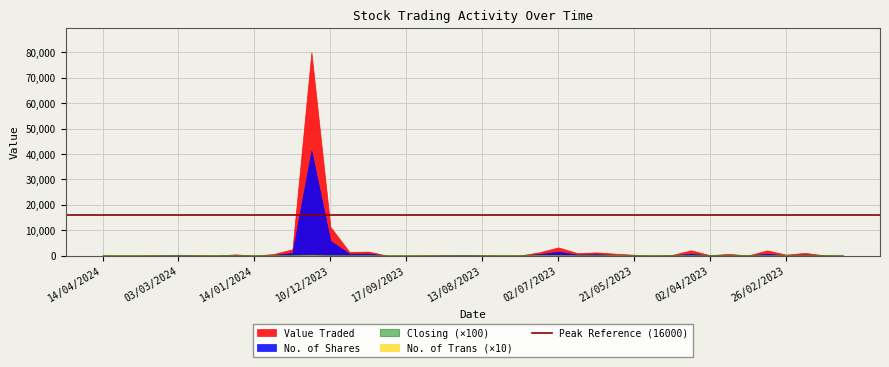

Where do Closing and No. of Trans first cross each other?

31/03/2024 and 17/03/2024